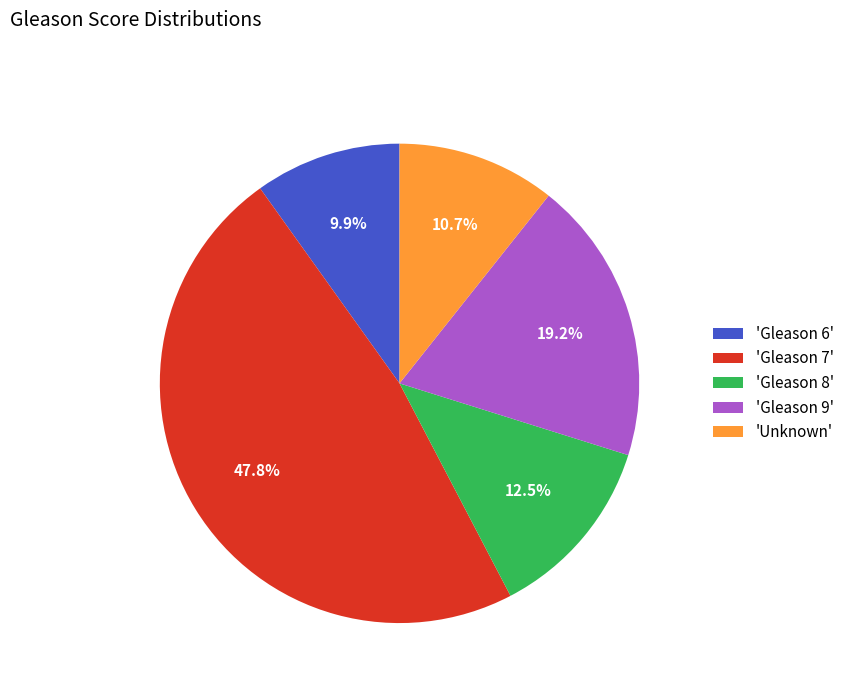

Is there any slice that represents more than half of the pie?

No